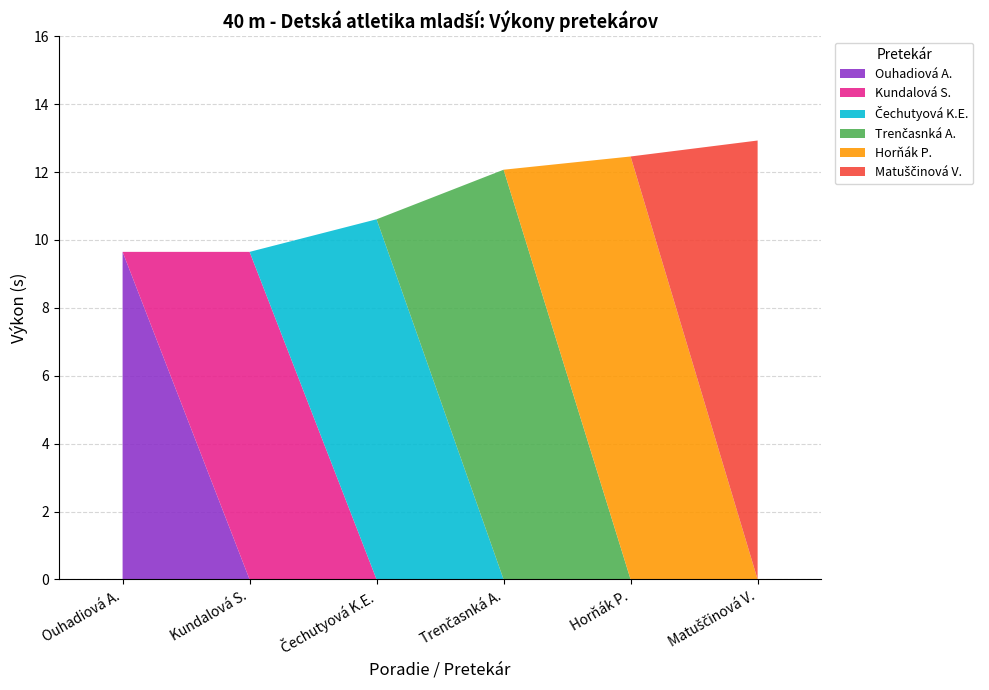

Reading left to right, transcribe all the data shown in this chart.

9.7	9.7	10.6	12.1	12.5	12.9